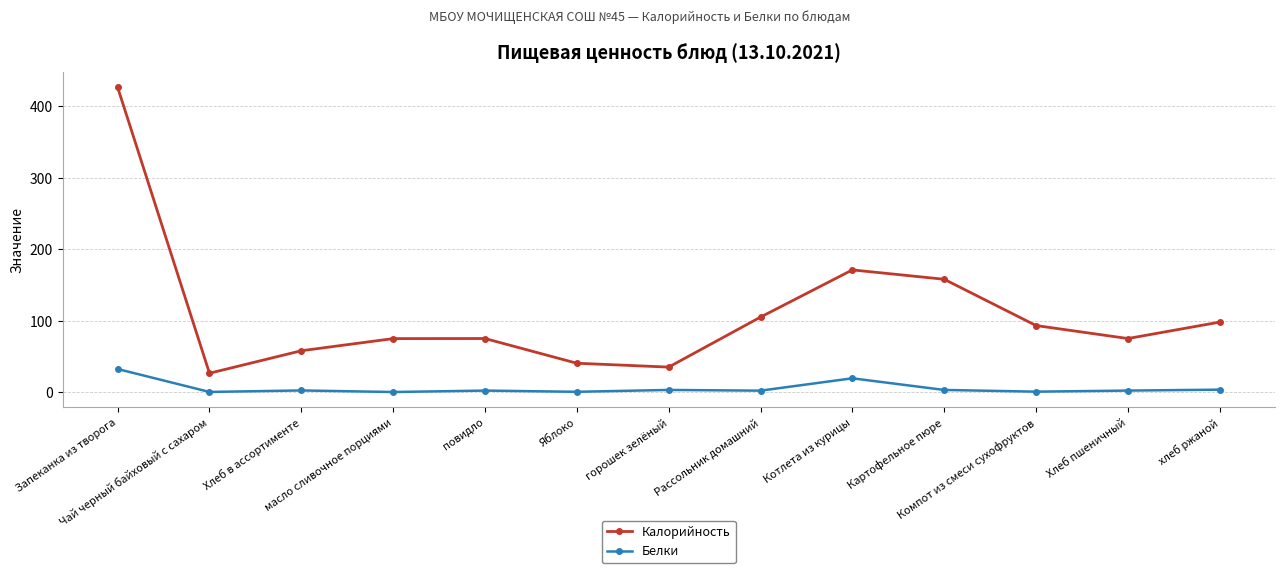

True or false: Калорийность has a value of 40.4 at Яблоко.

True